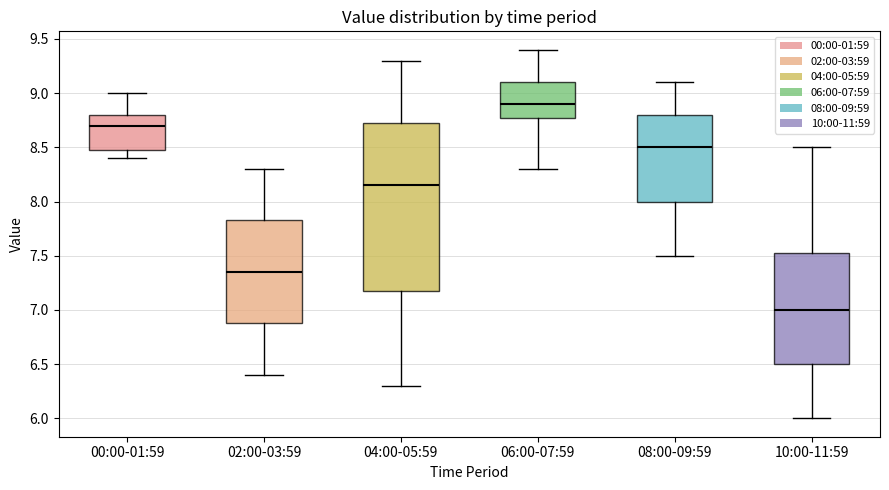

Reading left to right, read every box against the y-axis: the position of its median line, the range the box covers, and the ends of its whiskers. The values are not printed on the chart, so give them approximately, as read against the axis.

00:00-01:59: median 8.70, box 8.50 to 8.80, whiskers 8.40 to 9.00
02:00-03:59: median 7.35, box 6.90 to 7.85, whiskers 6.40 to 8.30
04:00-05:59: median 8.15, box 7.20 to 8.75, whiskers 6.30 to 9.30
06:00-07:59: median 8.90, box 8.80 to 9.10, whiskers 8.30 to 9.40
08:00-09:59: median 8.50, box 8.00 to 8.80, whiskers 7.50 to 9.10
10:00-11:59: median 7.00, box 6.50 to 7.55, whiskers 6.00 to 8.50